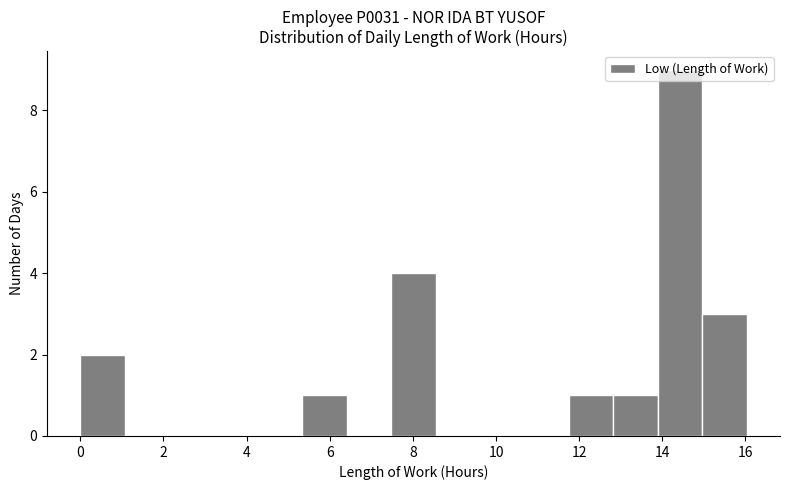

How tall is the bar that spans 15.0 to 16.0 on the x-axis? Neither the bar edges nor the heights are printed on the chart, so give them approximately, as read against the axes.

3